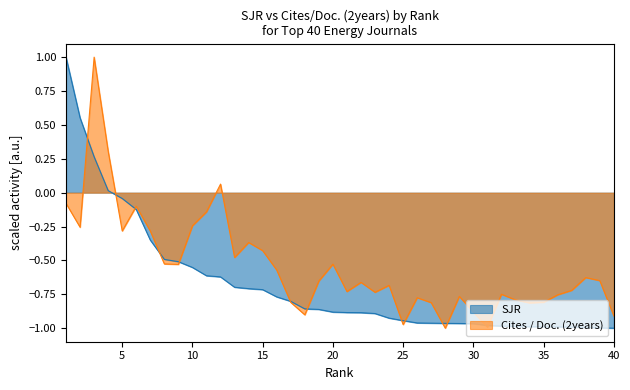

What is the difference between the SJR values at 5 and 23?

0.8